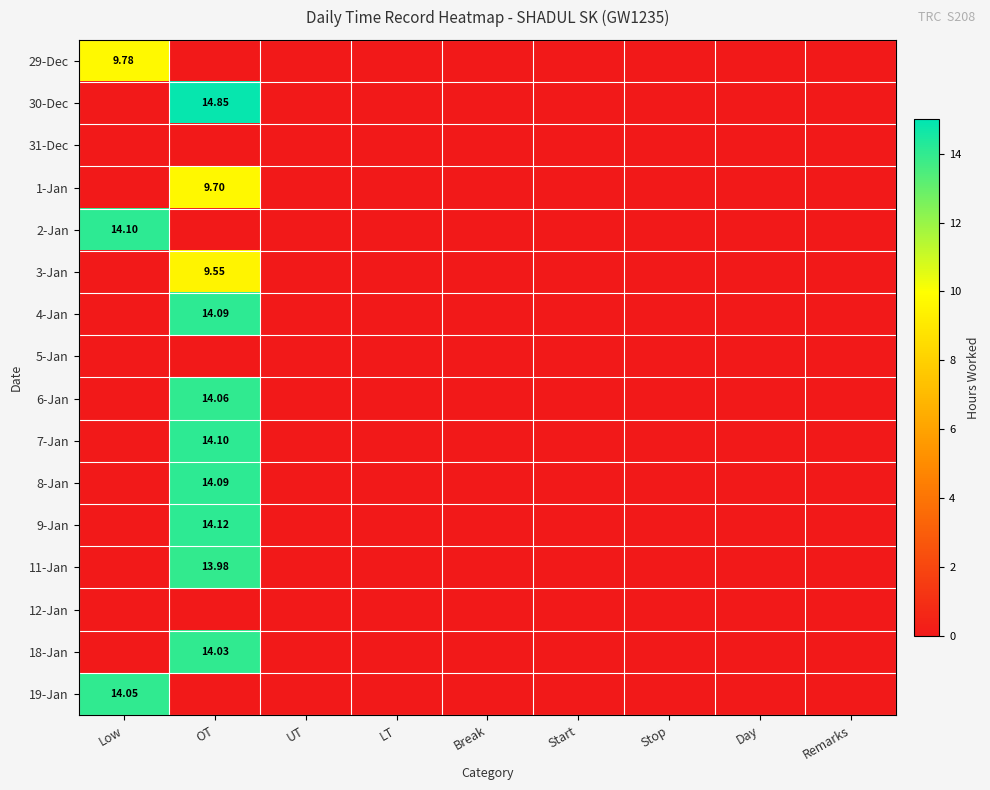

Which category has the highest value in the 18-Jan series?

OT